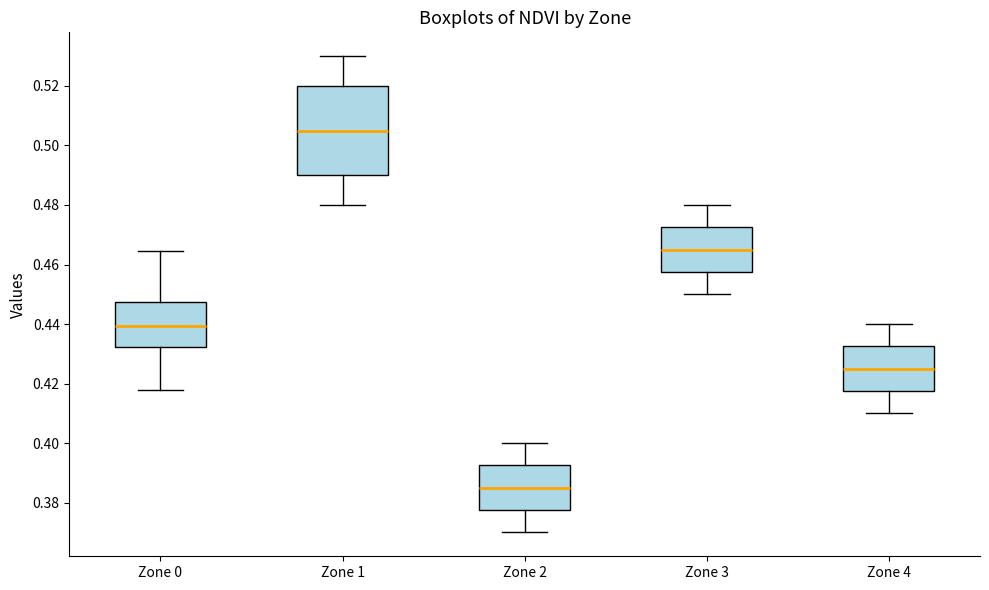

Reading left to right, read every box against the y-axis: the position of its median line, the range the box covers, and the ends of its whiskers. The values are not printed on the chart, so give them approximately, as read against the axis.

Zone 0: median 0.440, box 0.432 to 0.448, whiskers 0.418 to 0.464
Zone 1: median 0.506, box 0.490 to 0.520, whiskers 0.480 to 0.530
Zone 2: median 0.386, box 0.378 to 0.392, whiskers 0.370 to 0.400
Zone 3: median 0.466, box 0.458 to 0.472, whiskers 0.450 to 0.480
Zone 4: median 0.426, box 0.418 to 0.432, whiskers 0.410 to 0.440